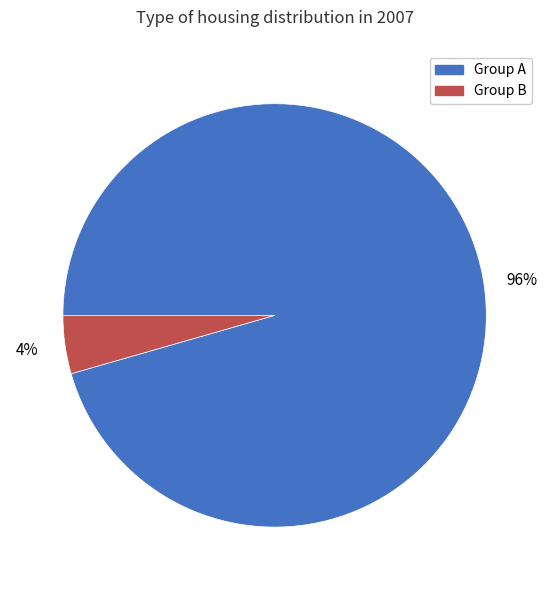

Is there any slice that represents more than half of the pie?

Yes